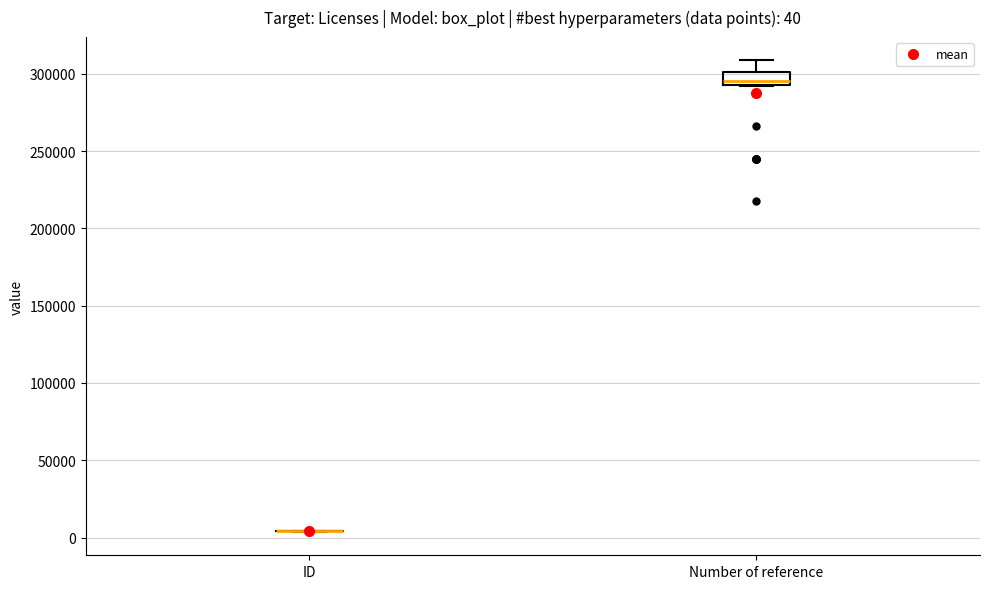

Comparing the boxes themselves (not the whiskers), which one is the tallest?

Number of reference